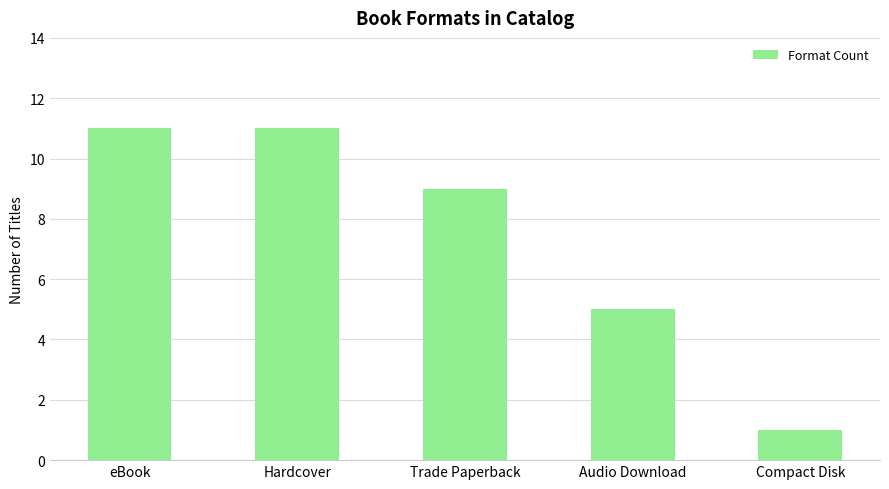

What is the label of the 5th bar from the right?

eBook